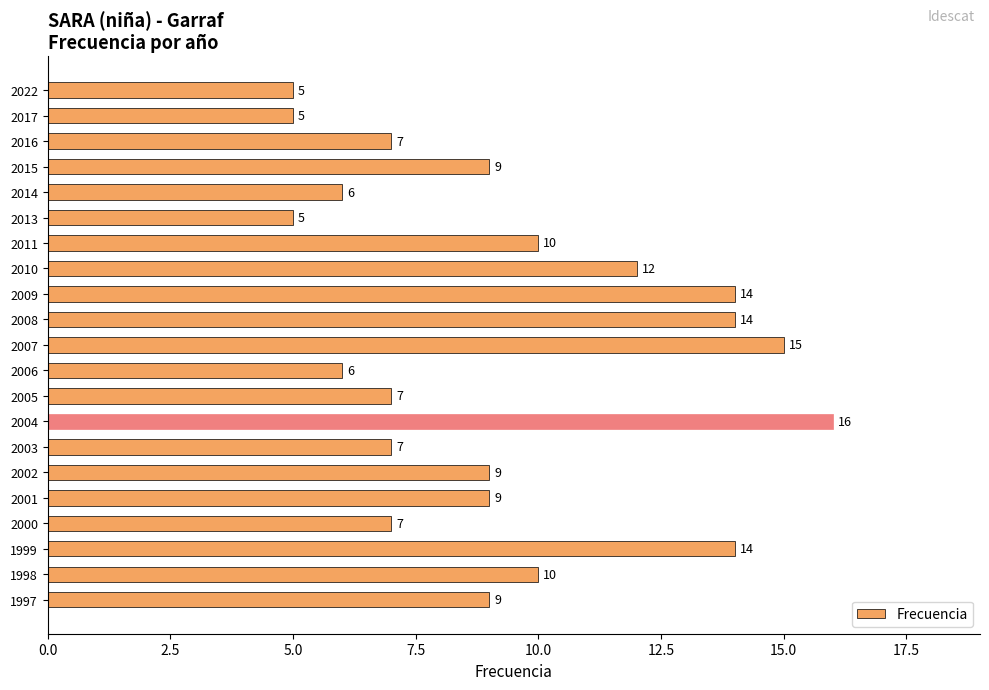

What is the approximate value at 2017, to the nearest 5?

5